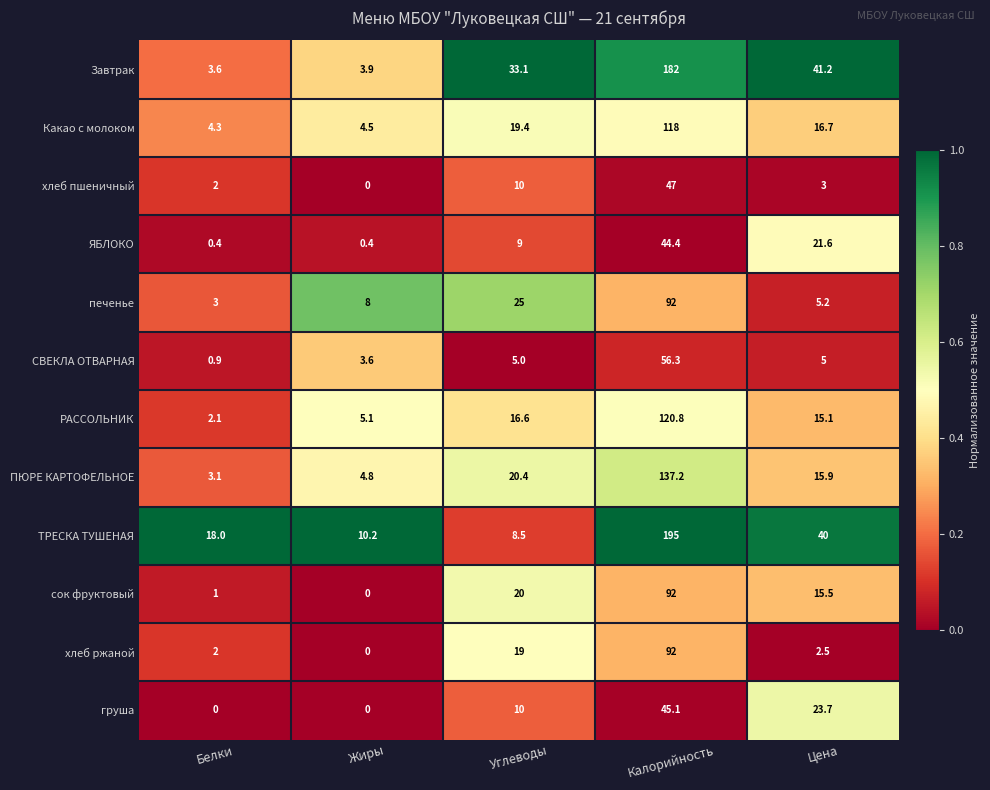

At which label does ТРЕСКА ТУШЕНАЯ reach its minimum?

Углеводы